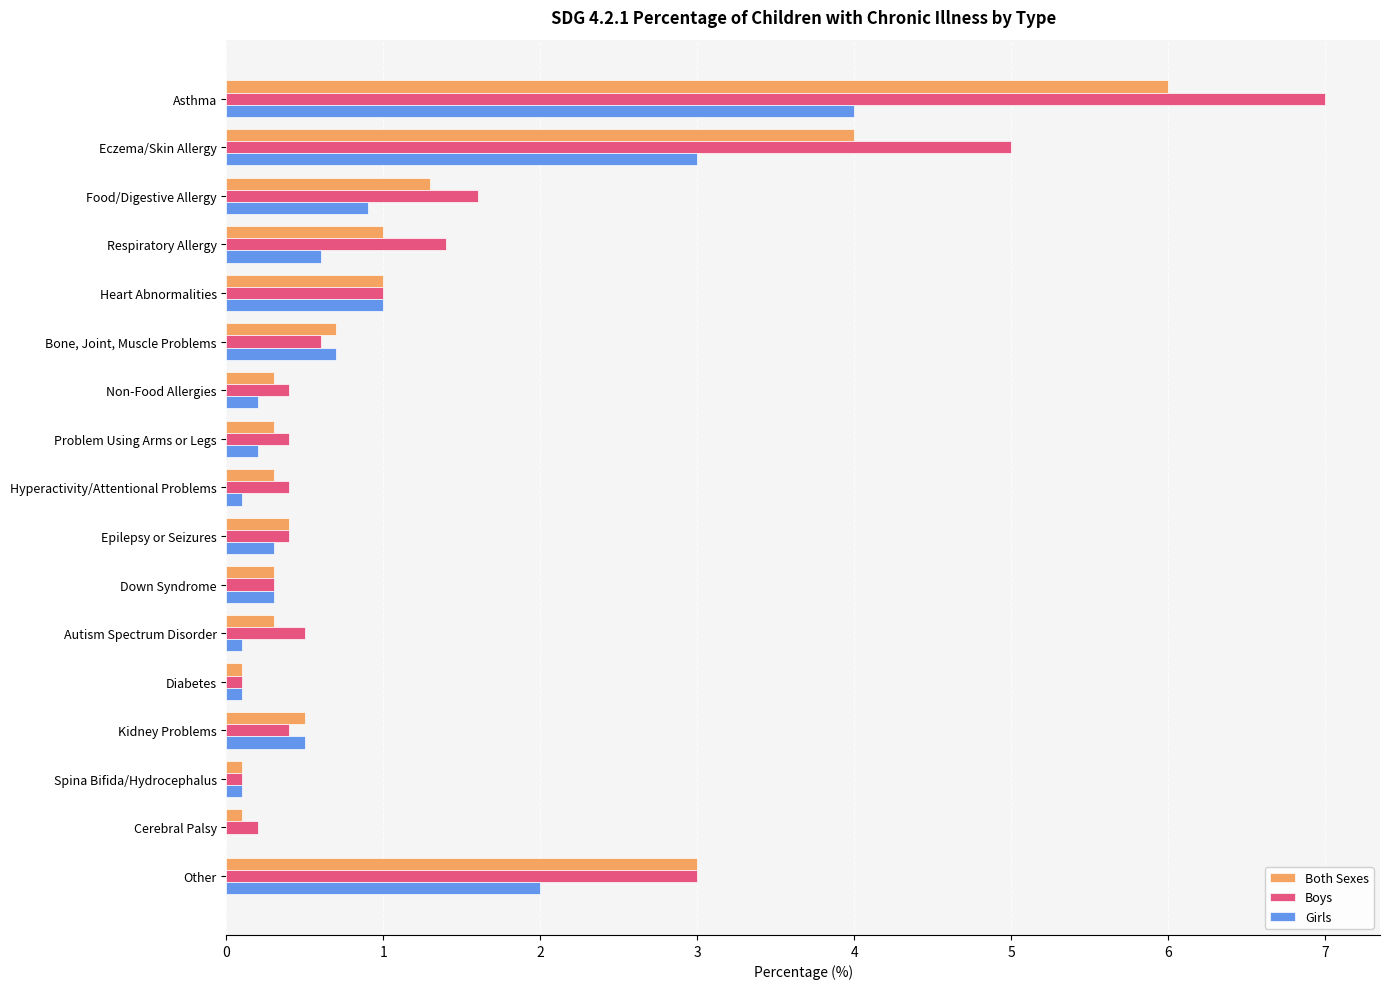

What is the sum of all Both Sexes values?

19.7